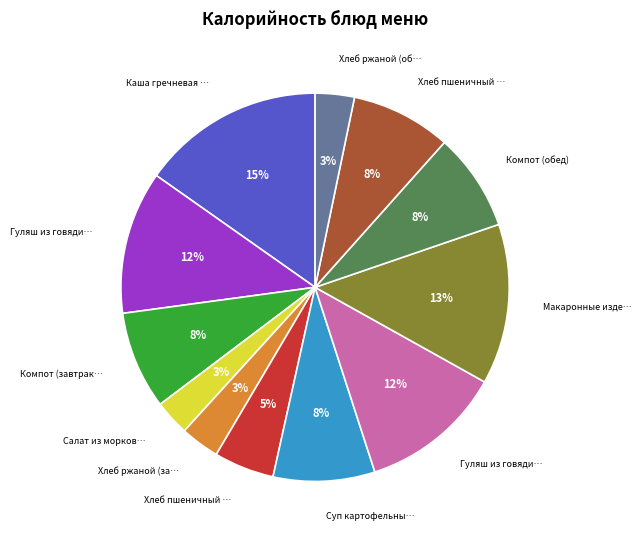

Is there a majority slice in this chart?

No